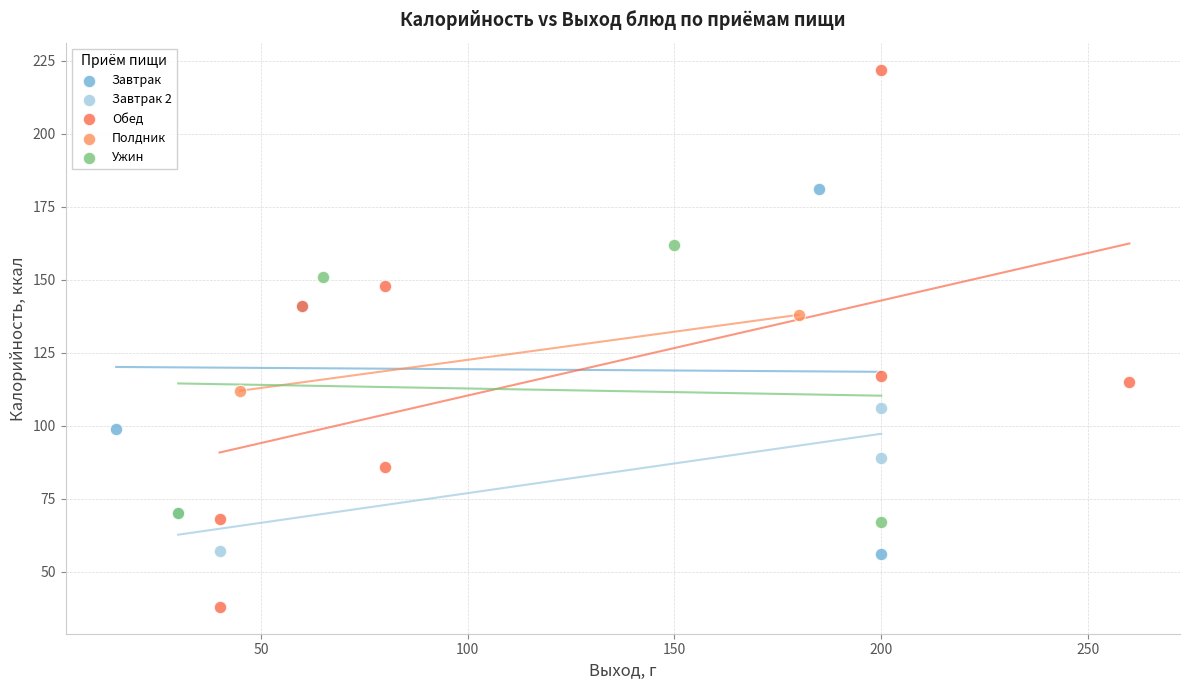

Which series has the widest spread of Y values?

Обед